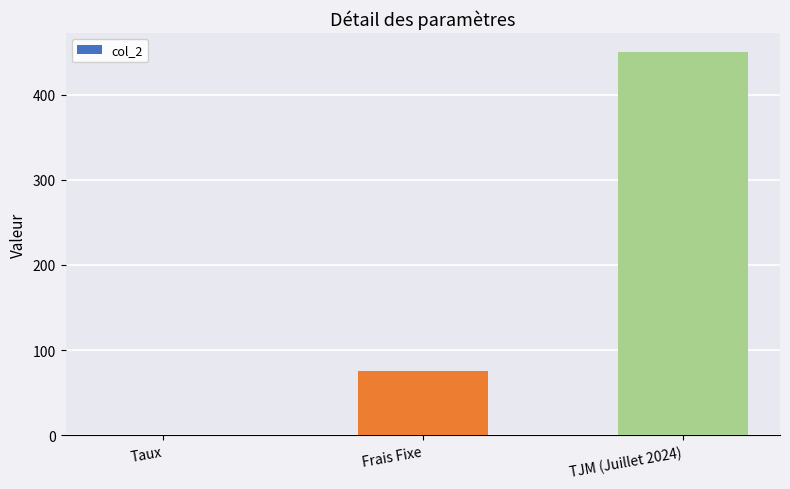

Reading right to left, extract all data points from this chart.

450.0	75.0	0.1